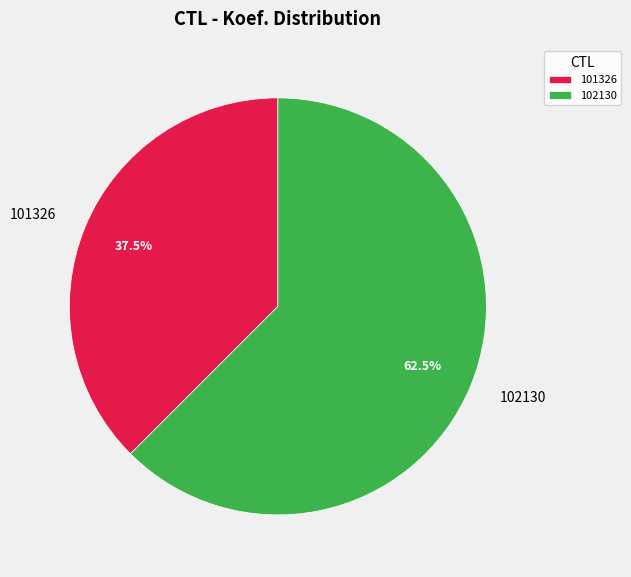

Combined, what portion of the pie is 101326 and 102130?

100.0%